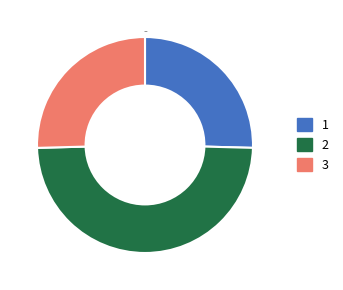

The 2 slice represents 49% of the pie. True or false?

True